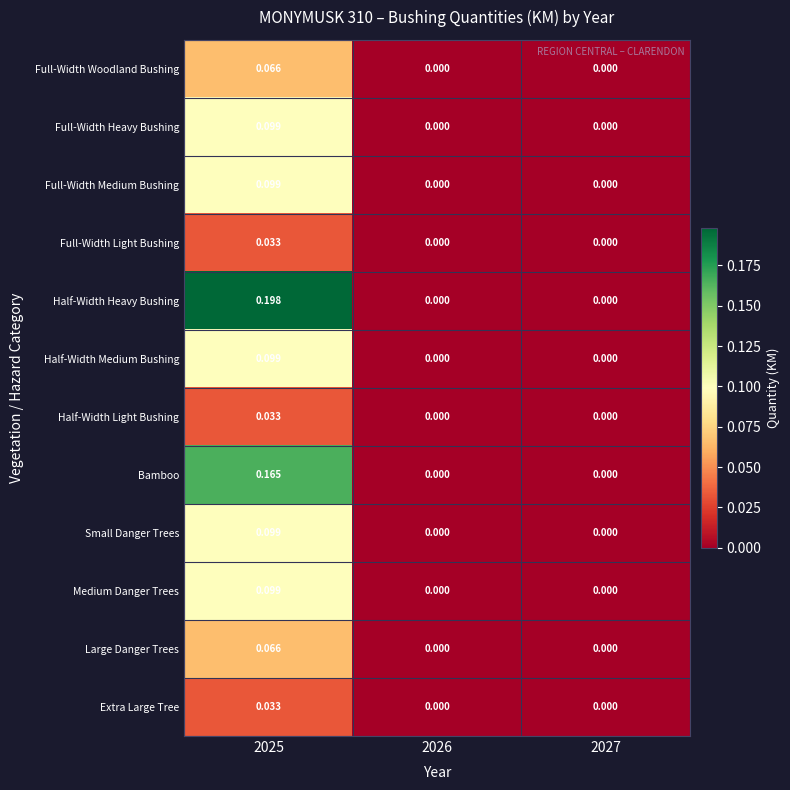

Which series has the largest range (max minus min)?

Half-Width Heavy Bushing